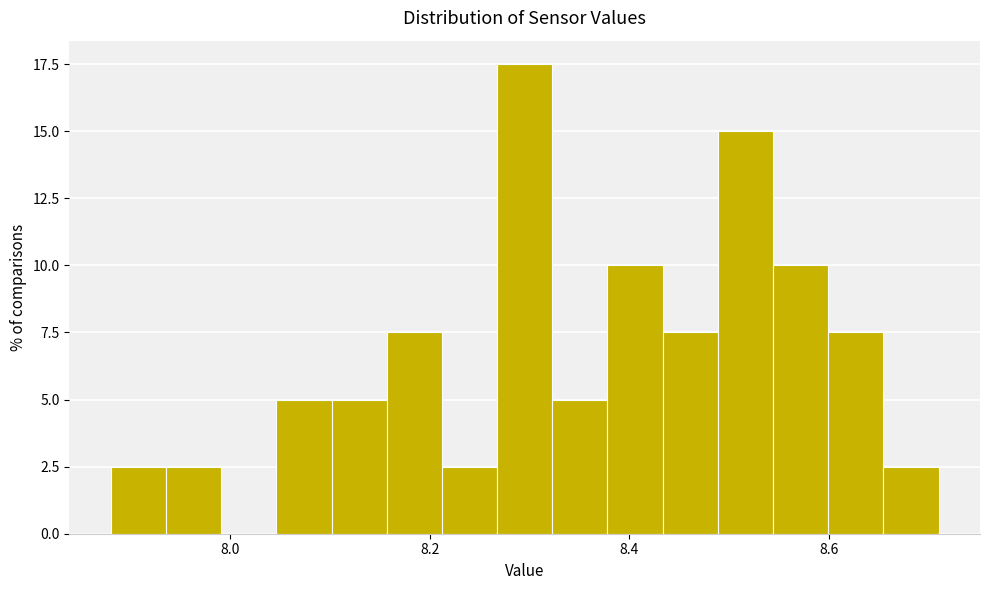

Around what value on the x-axis is the tallest bar? Give the approximate position of its centre, as read against the axis.

8.30